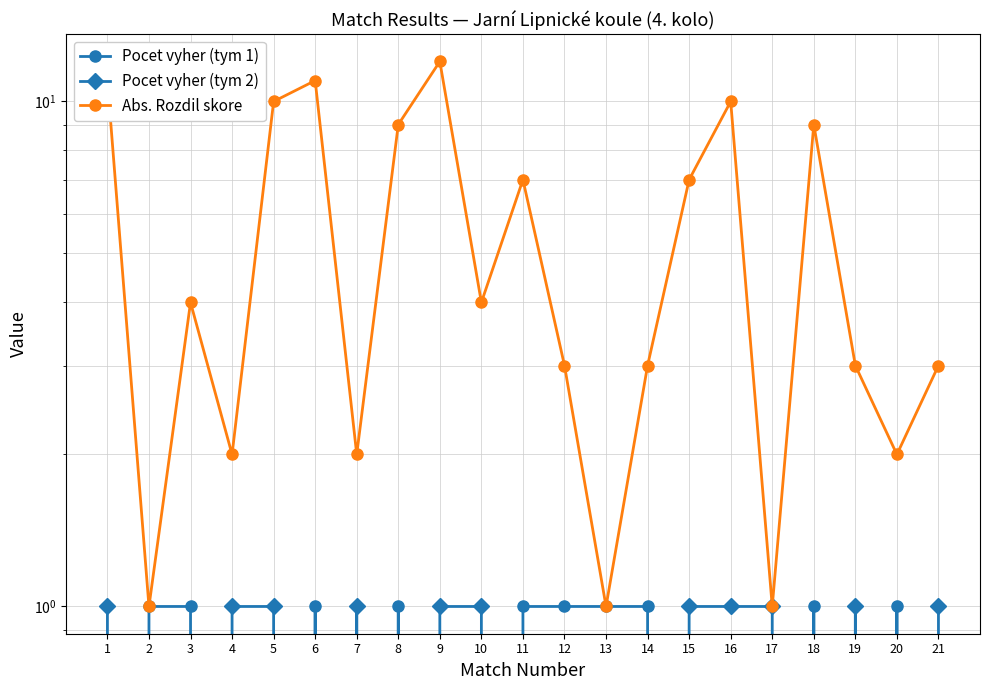

Reading right to left, extract all data points from this chart.

Pocet vyher (tym 1): 0	1	0	1	0	0	0	1	1	1	1	0	0	1	0	1	0	0	1	1	0
Pocet vyher (tym 2): 1	0	1	0	1	1	1	0	0	0	0	1	1	0	1	0	1	1	0	0	1
Abs. Rozdil skore: 3	2	3	9	1	10	7	3	1	3	7	4	12	9	2	11	10	2	4	1	11